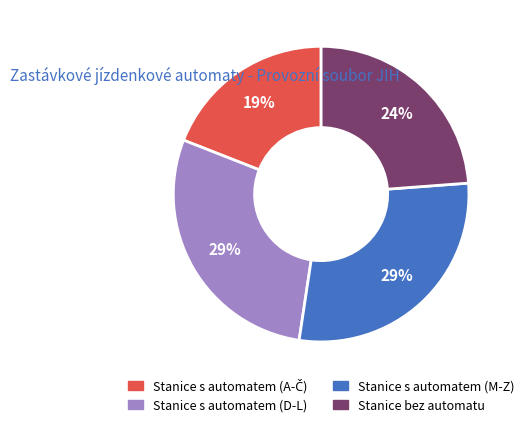

Does any single category account for the majority?

No